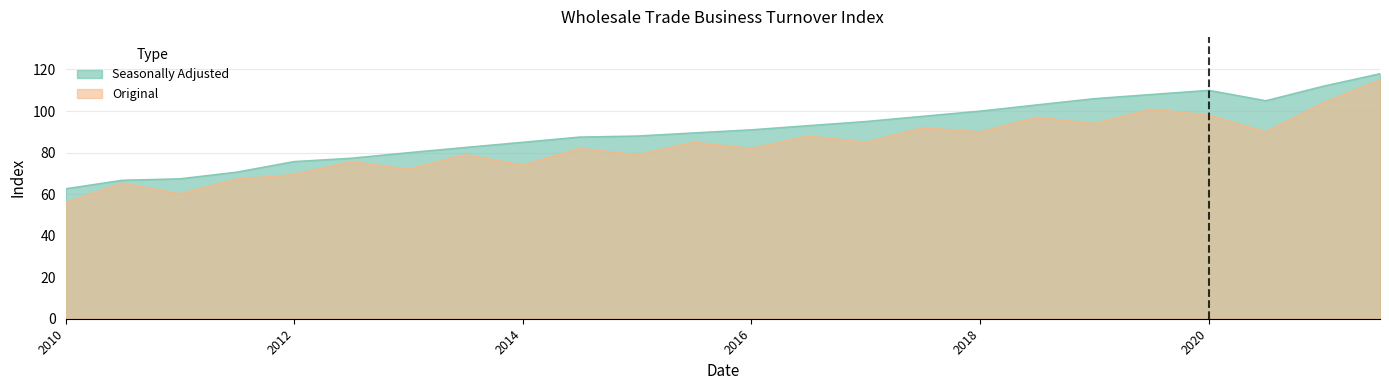

What is the value of the Seasonally Adjusted point at the 24th from the left?

118.0